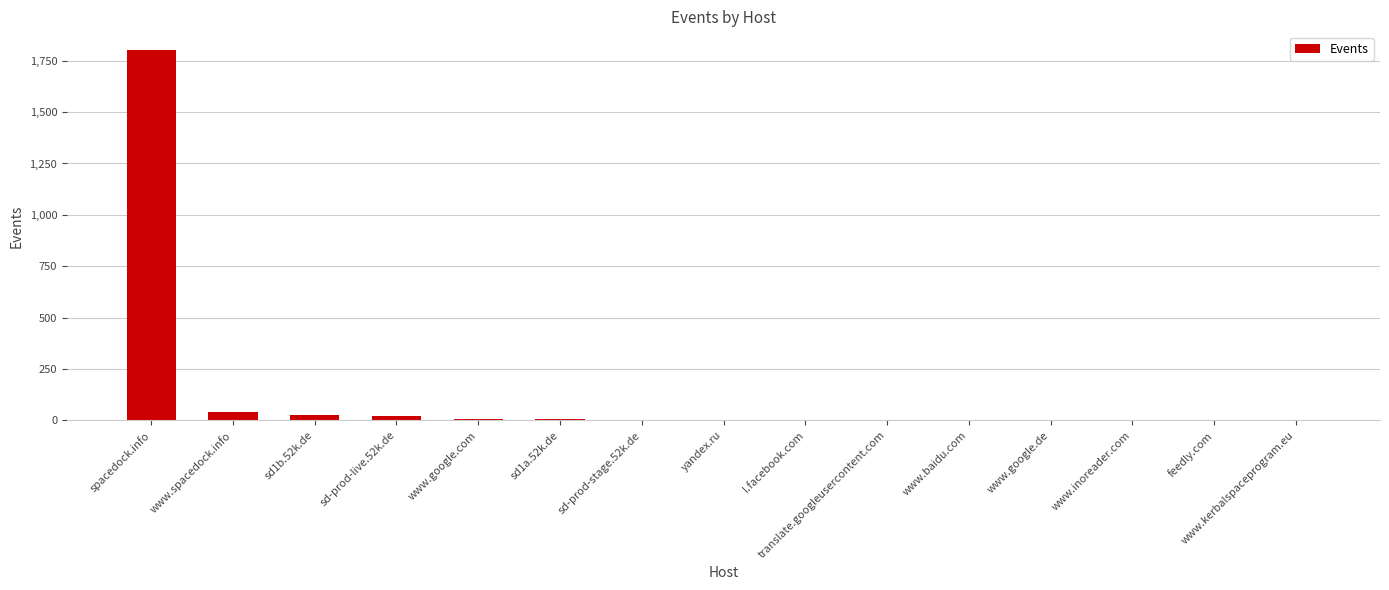

True or false: the data shows 4 at sd-prod-stage.52k.de.

True